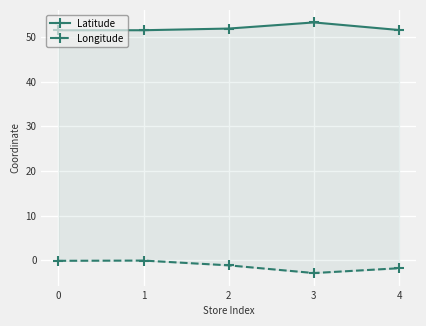

What is the difference between the highest and lowest values at 0?

51.6